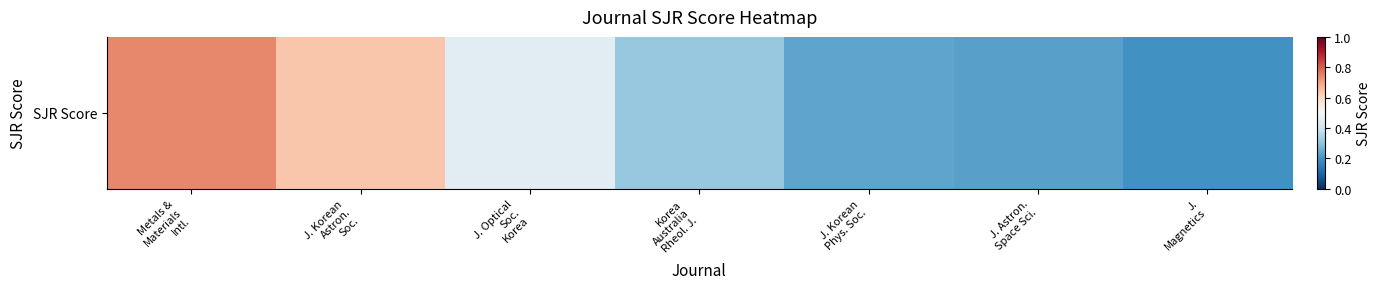

What value does the data have at Metals &
Materials
Intl.?

0.7